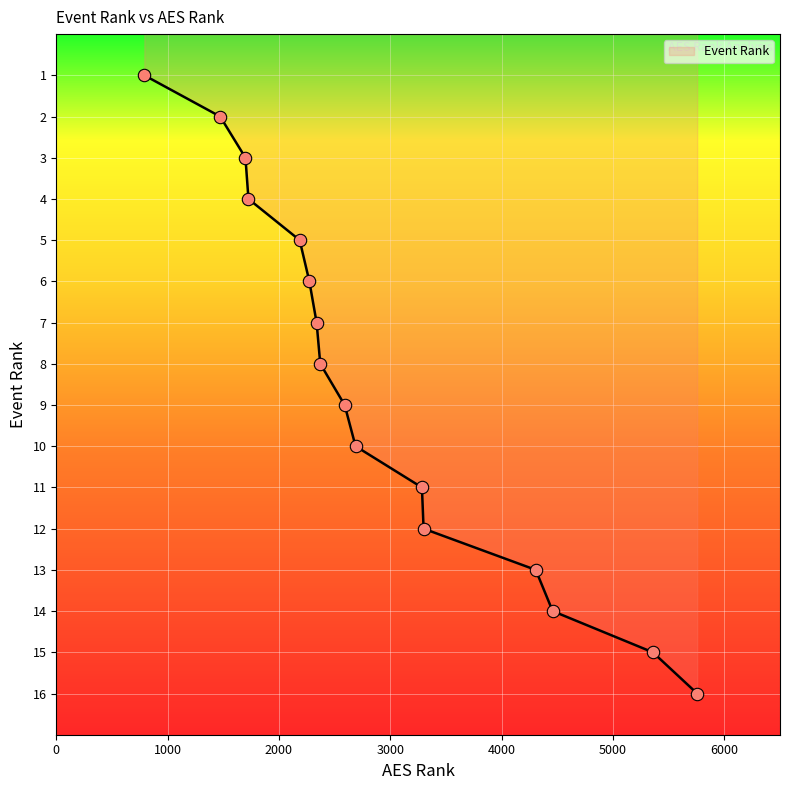

What is the difference between the maximum and minimum values?

15